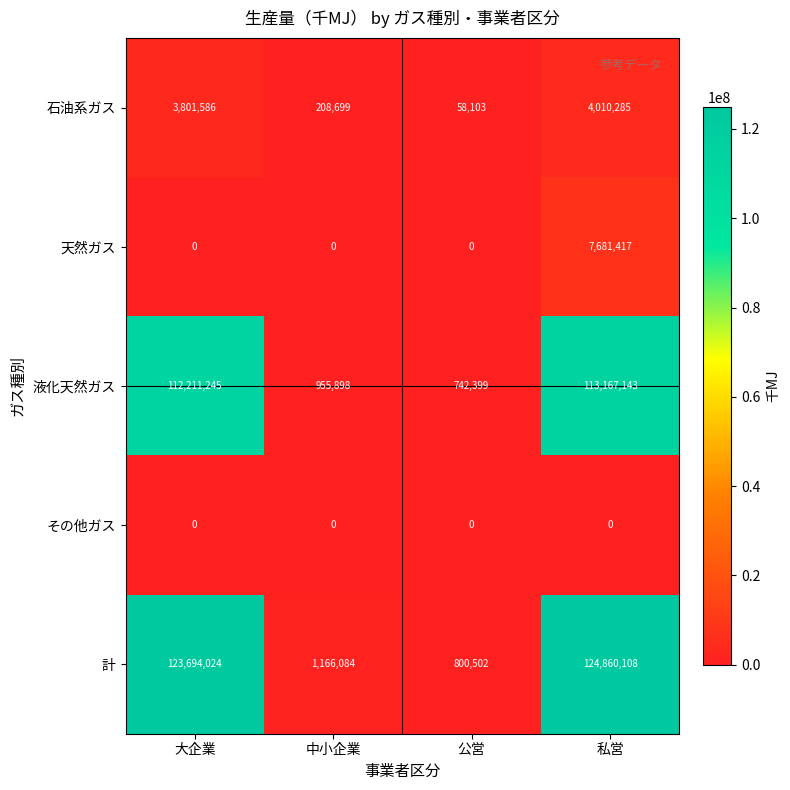

Is it true that 液化天然ガス equals 742399 at 公営?

True